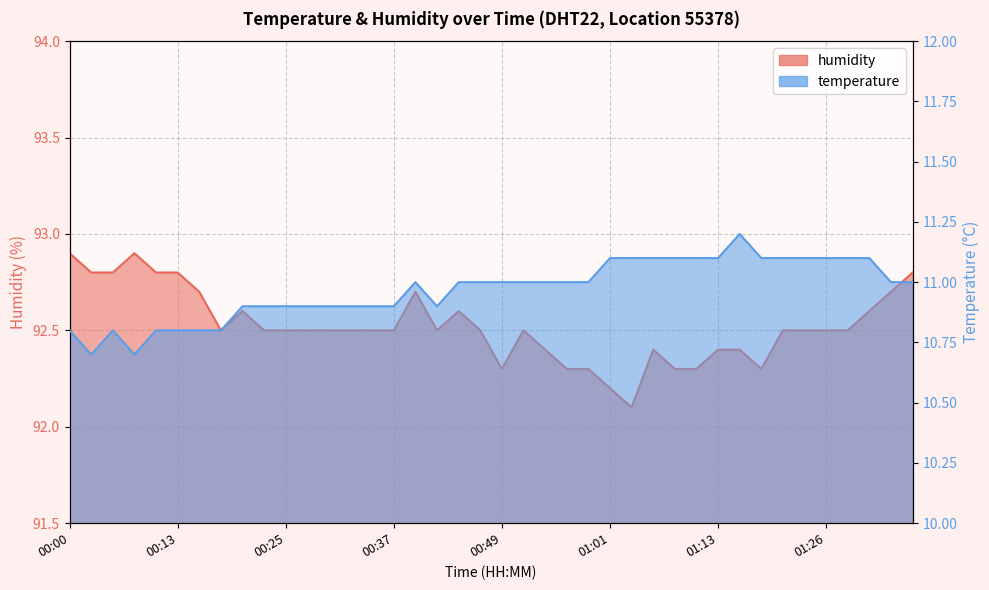

Which category has the lowest value across all series?

00:03